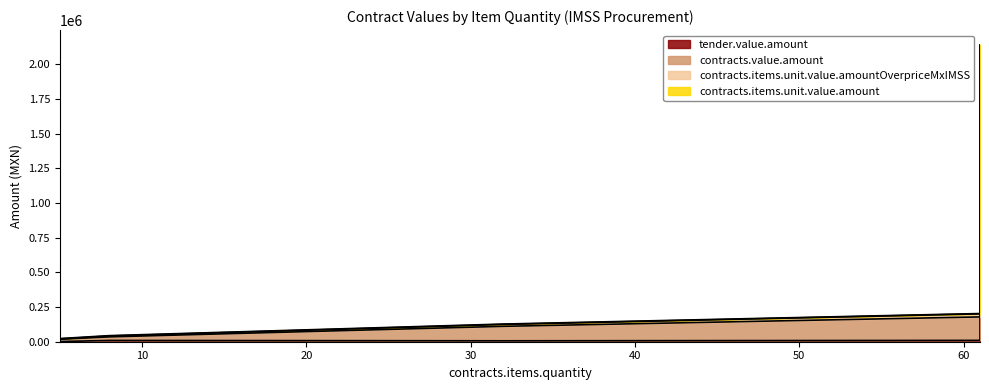

What is the value of the contracts.items.unit.value.amount point at the 5th from the left?

2820.0